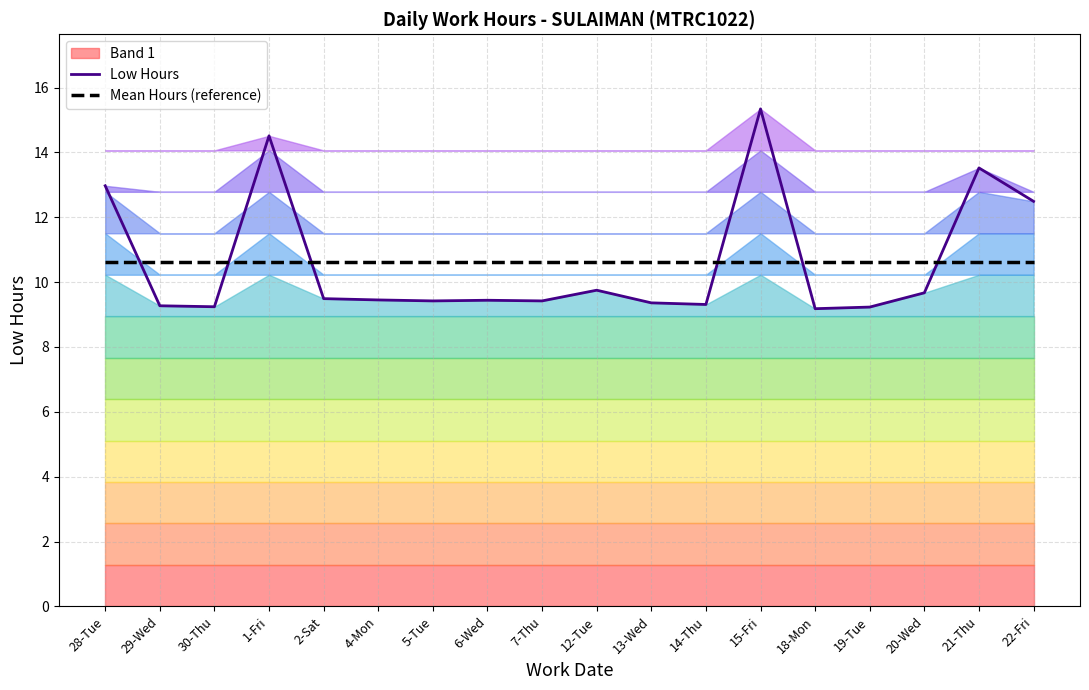

Reading left to right, what are all the values shown in this chart?

Low Hours: 28-Tue=13.0	29-Wed=9.3	30-Thu=9.2	1-Fri=14.5	2-Sat=9.5	4-Mon=9.4	5-Tue=9.4	6-Wed=9.4	7-Thu=9.4	12-Tue=9.8	13-Wed=9.4	14-Thu=9.3	15-Fri=15.3	18-Mon=9.2	19-Tue=9.2	20-Wed=9.7	21-Thu=13.5	22-Fri=12.5
Mean Hours (reference): 28-Tue=10.6	29-Wed=10.6	30-Thu=10.6	1-Fri=10.6	2-Sat=10.6	4-Mon=10.6	5-Tue=10.6	6-Wed=10.6	7-Thu=10.6	12-Tue=10.6	13-Wed=10.6	14-Thu=10.6	15-Fri=10.6	18-Mon=10.6	19-Tue=10.6	20-Wed=10.6	21-Thu=10.6	22-Fri=10.6